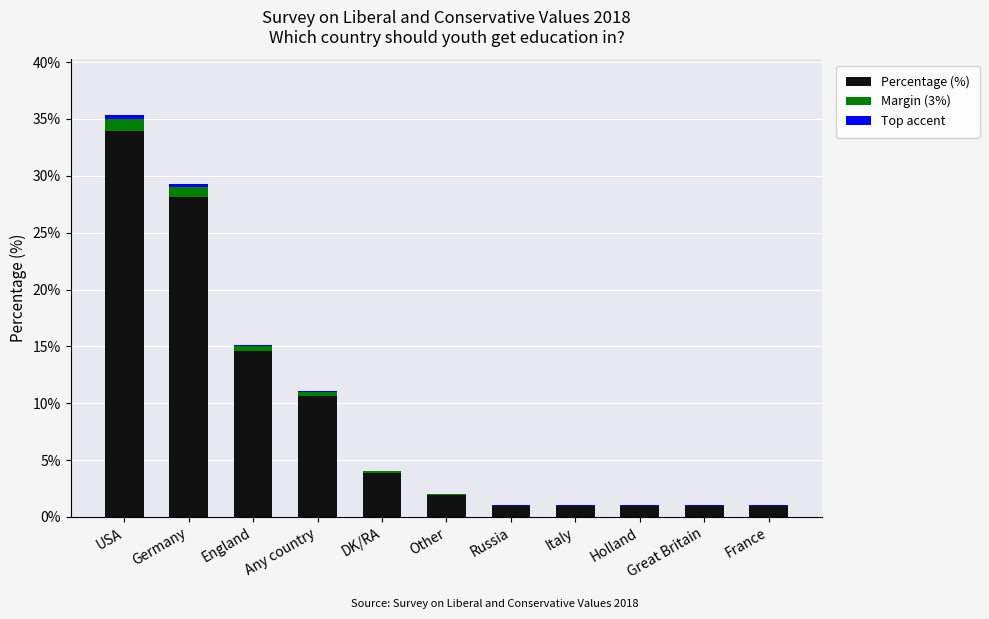

What is the greatest value displayed?

35.0